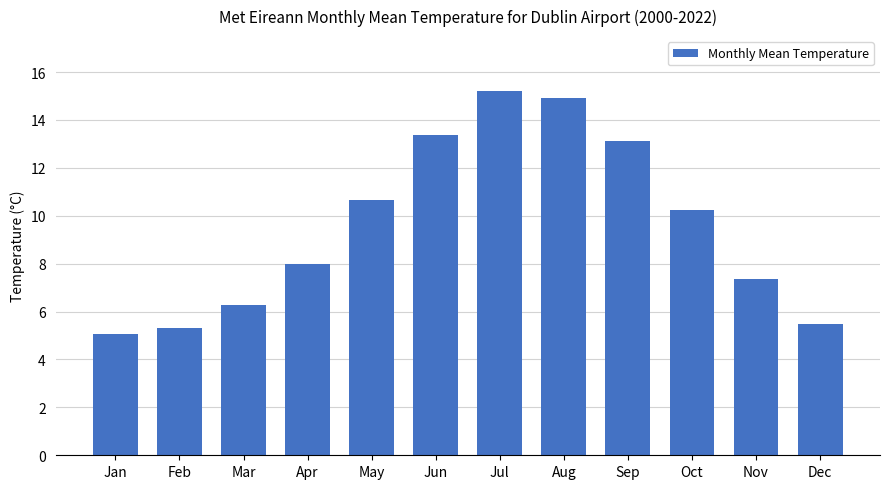

What is the sum of all values?

115.1